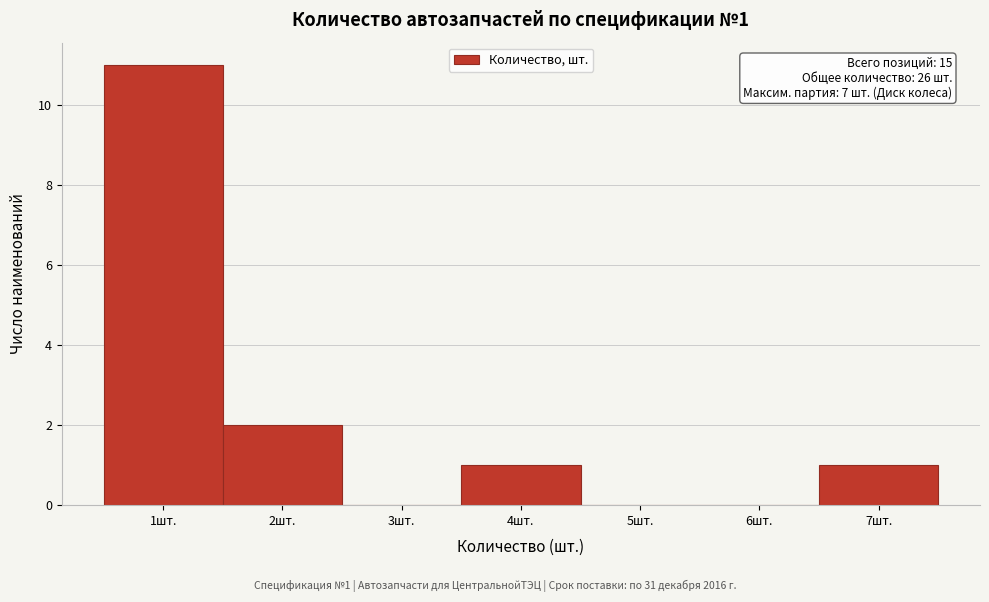

Which range on the x-axis has the tallest bar?

0.5 to 1.5